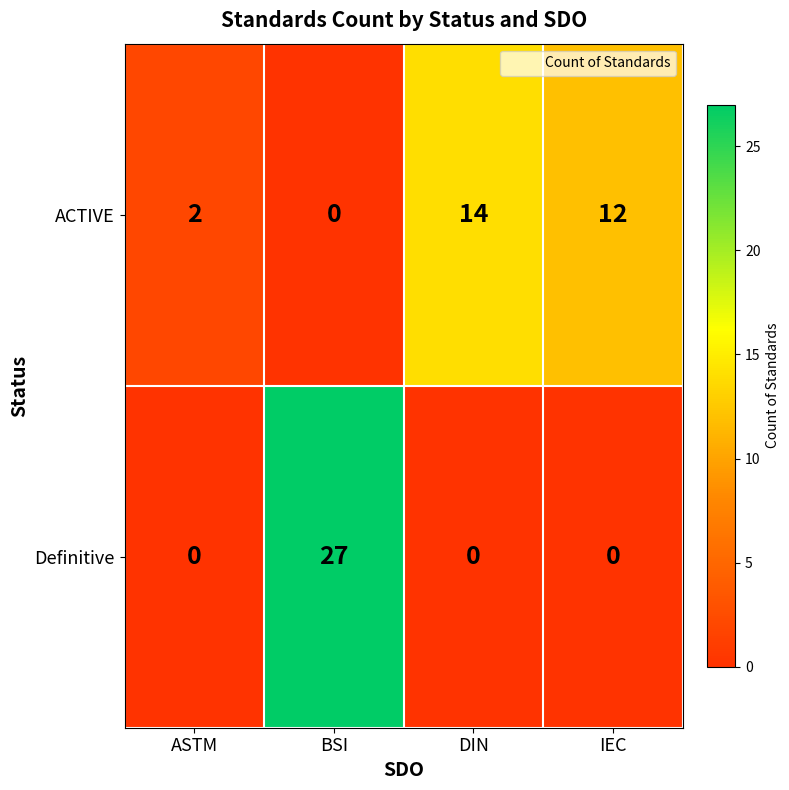

Which series has the largest total across all categories?

ACTIVE